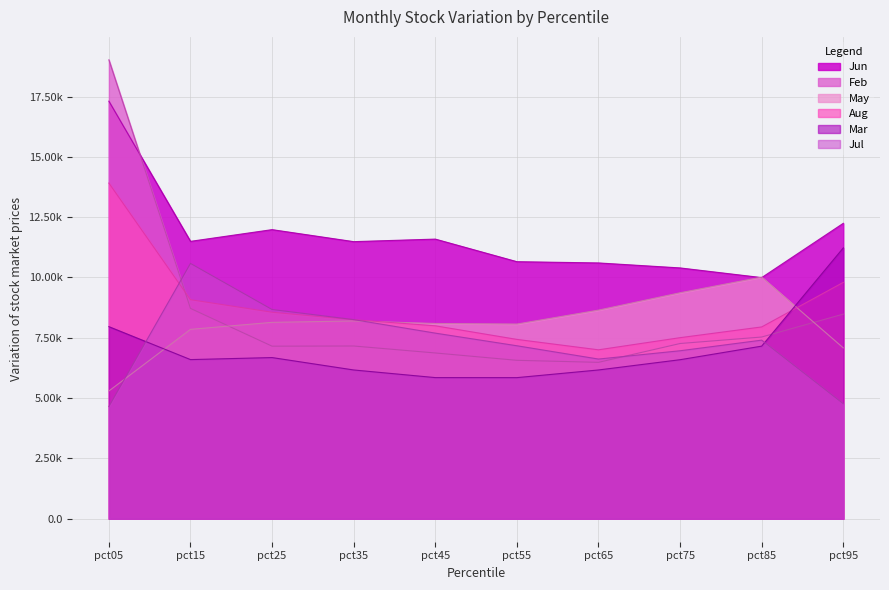

At which category is the sum across all series the highest?

pct05